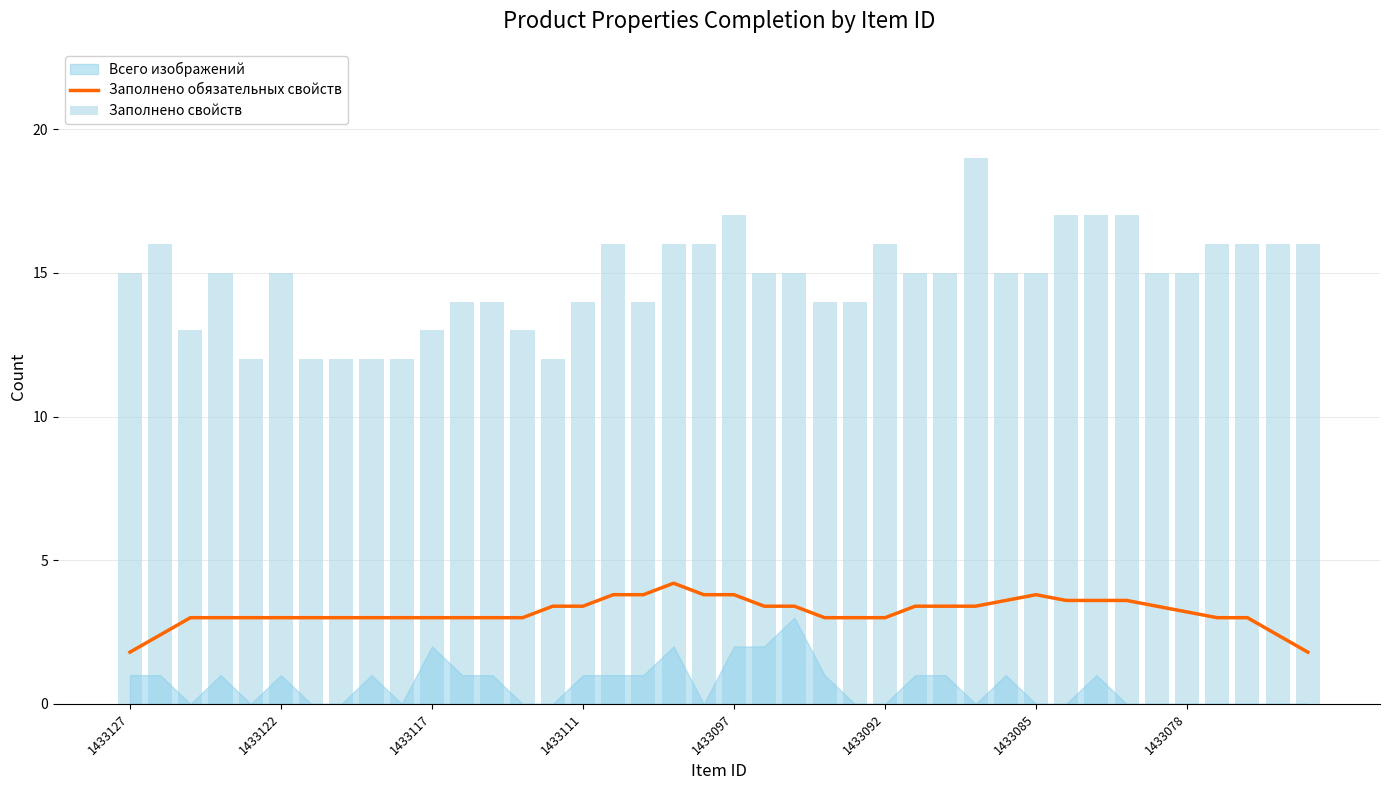

What is the maximum value for Заполнено обязательных свойств?

4.2